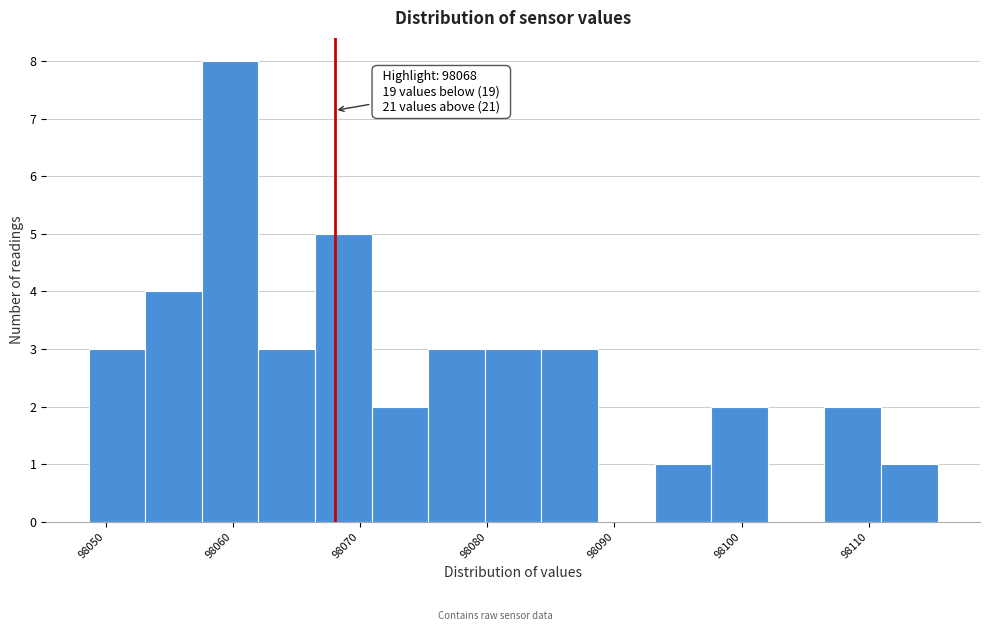

Which range on the x-axis has the tallest bar?

98058 to 98062